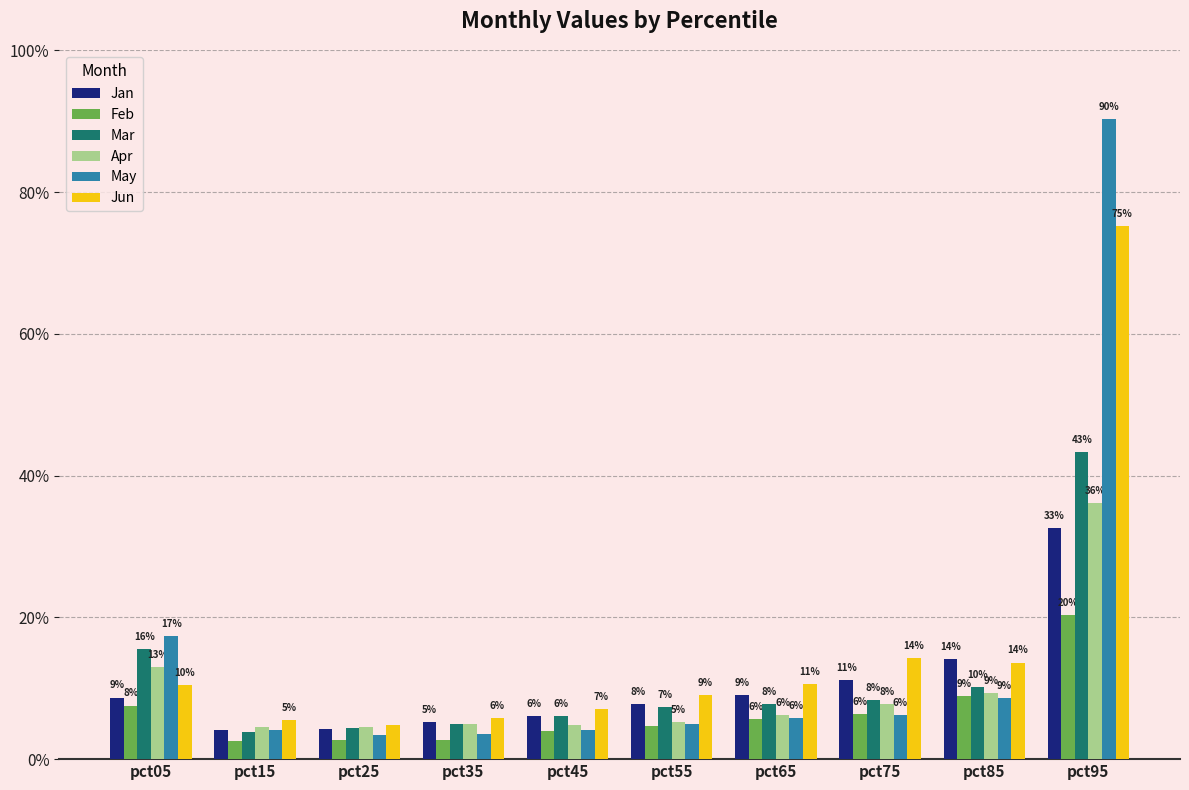

What are all the series names shown in the legend?

Jan, Feb, Mar, Apr, May, Jun